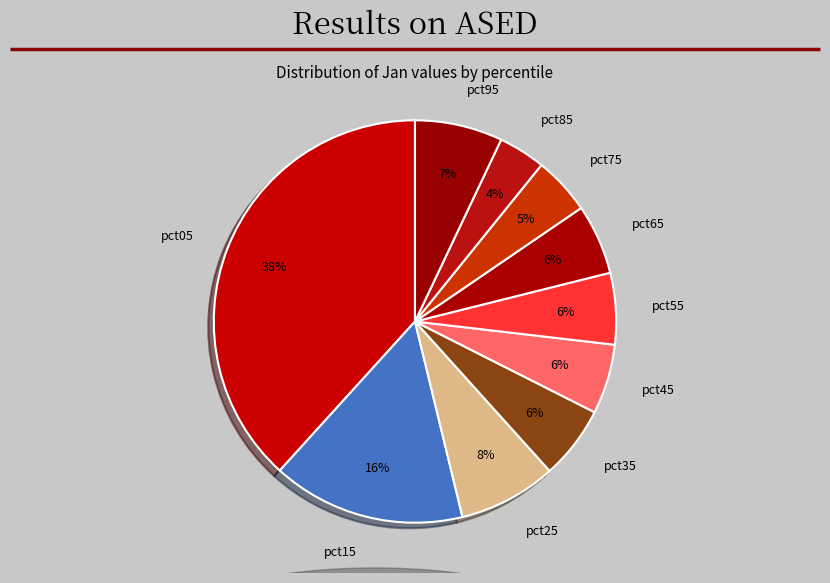

Which category has the smallest portion of the pie?

pct85